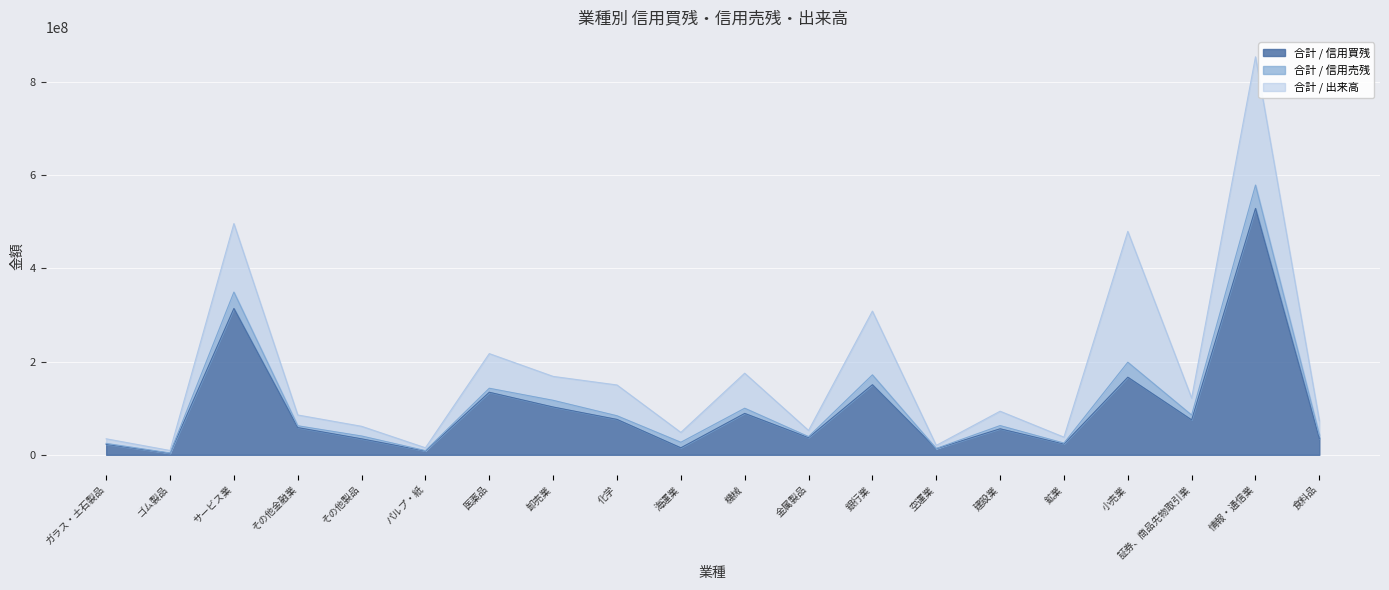

Which series has the largest range (max minus min)?

合計 / 信用買残